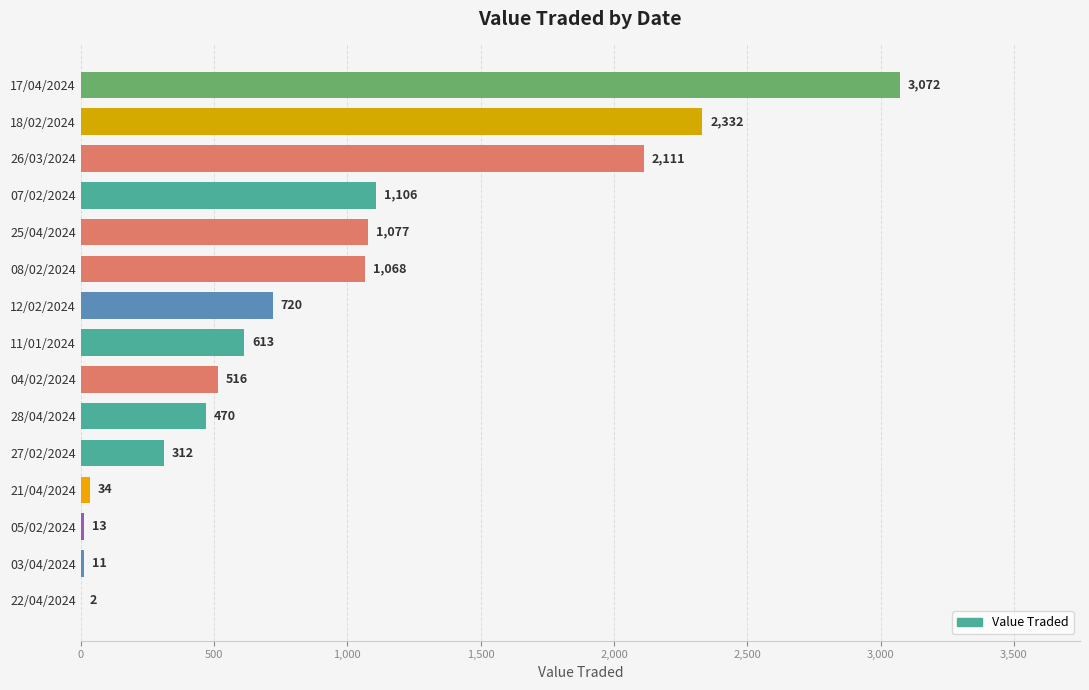

True or false: the data shows 3619 at 18/02/2024.

False